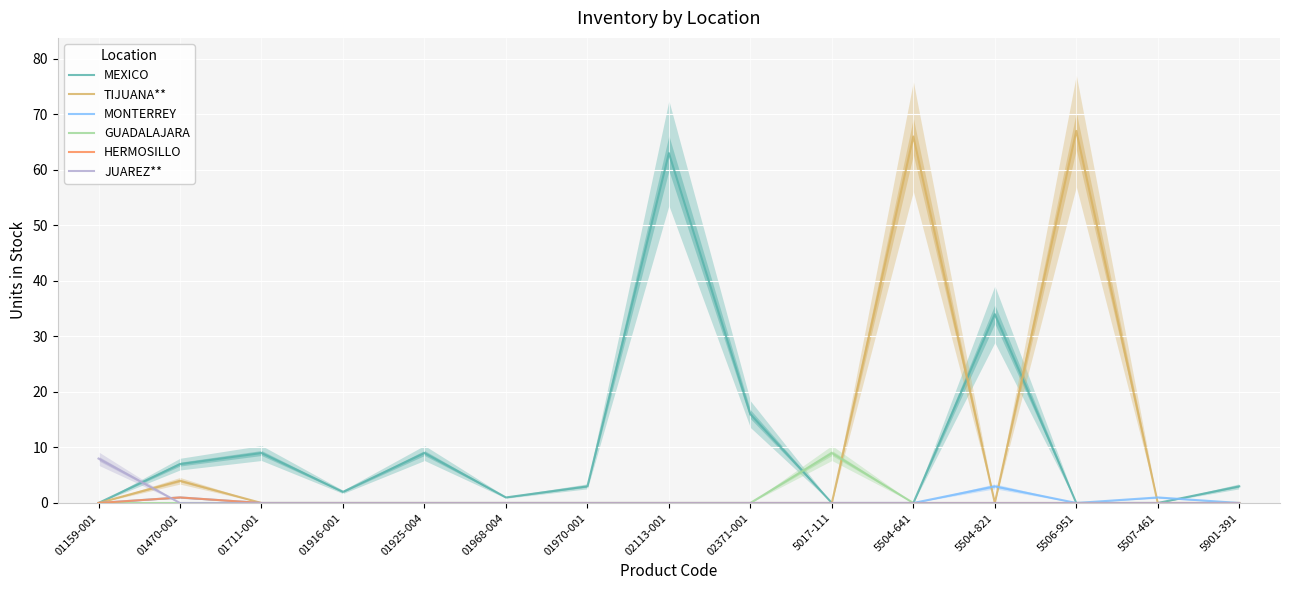

At which label is HERMOSILLO closest to 0?

01159-001